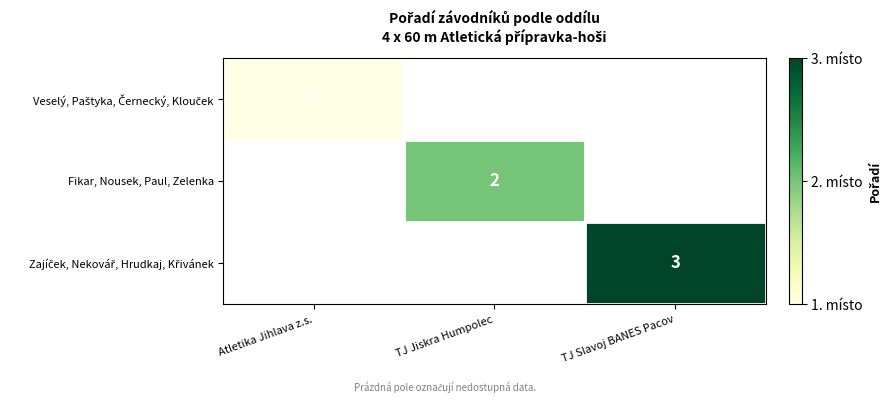

Is it true that Fikar, Nousek, Paul, Zelenka equals 2 at TJ Jiskra Humpolec?

True